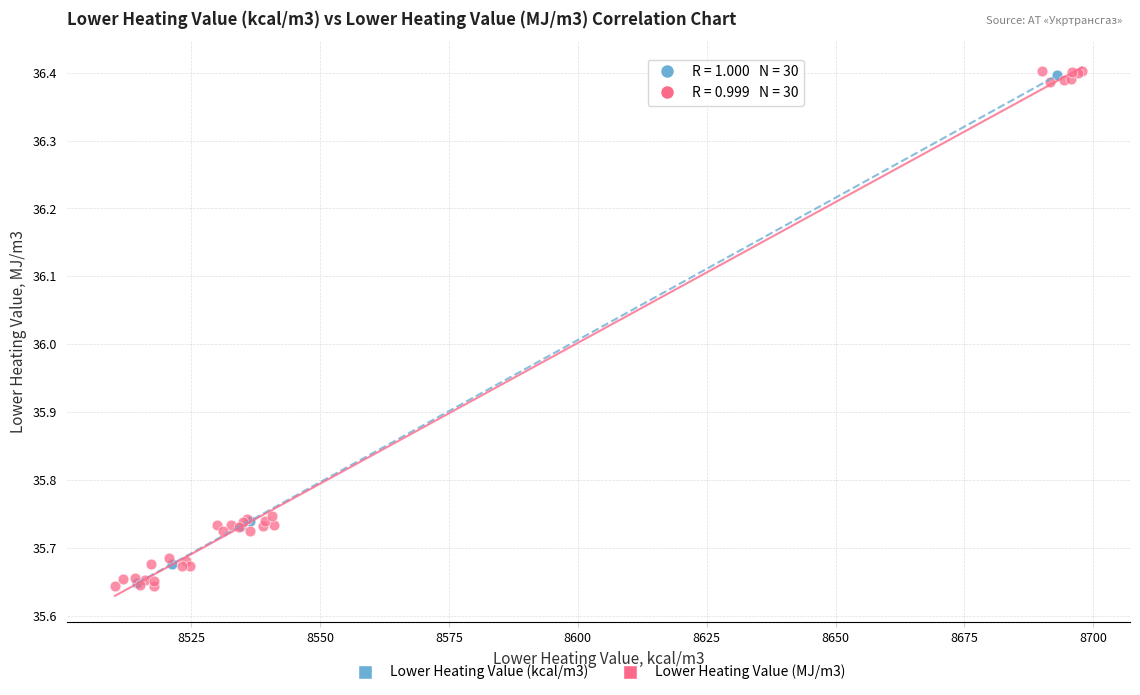

Which series has the largest Y range (max minus min)?

Lower Heating Value (MJ/m3)